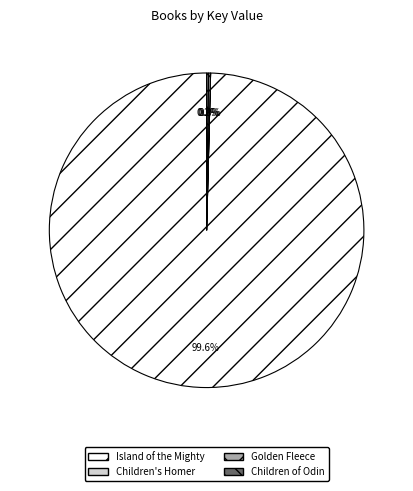

To the nearest percent, what is the average slice percentage?

25%